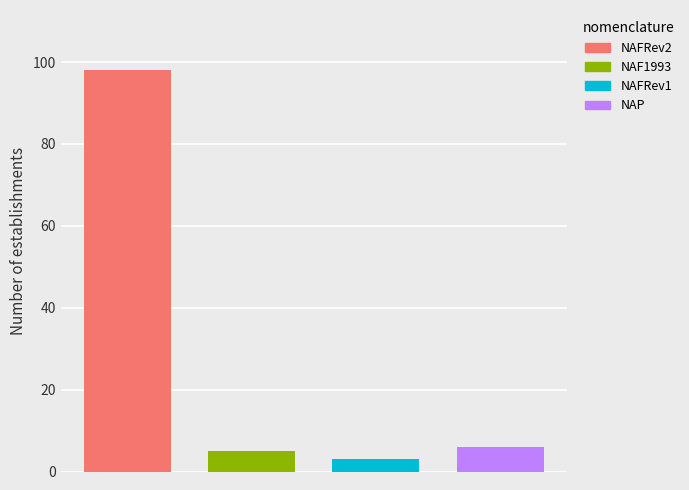

What is the smallest value displayed?

3